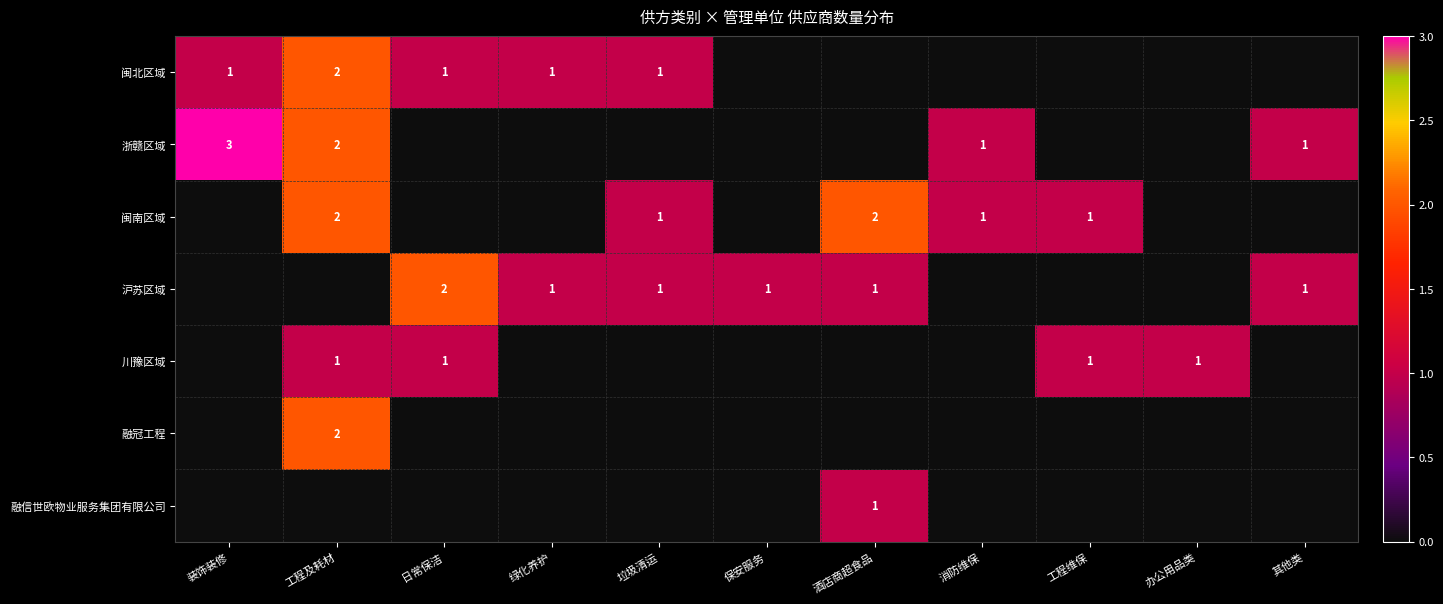

True or false: 闽南区域 has a value of 2 at 酒店商超食品.

True